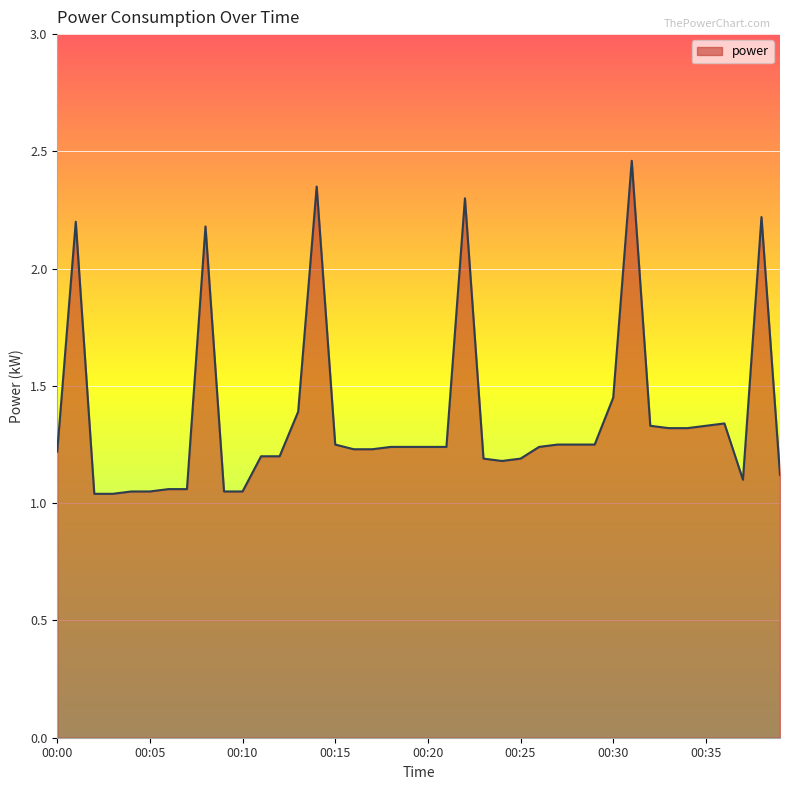

How many lines are shown in the chart?

1